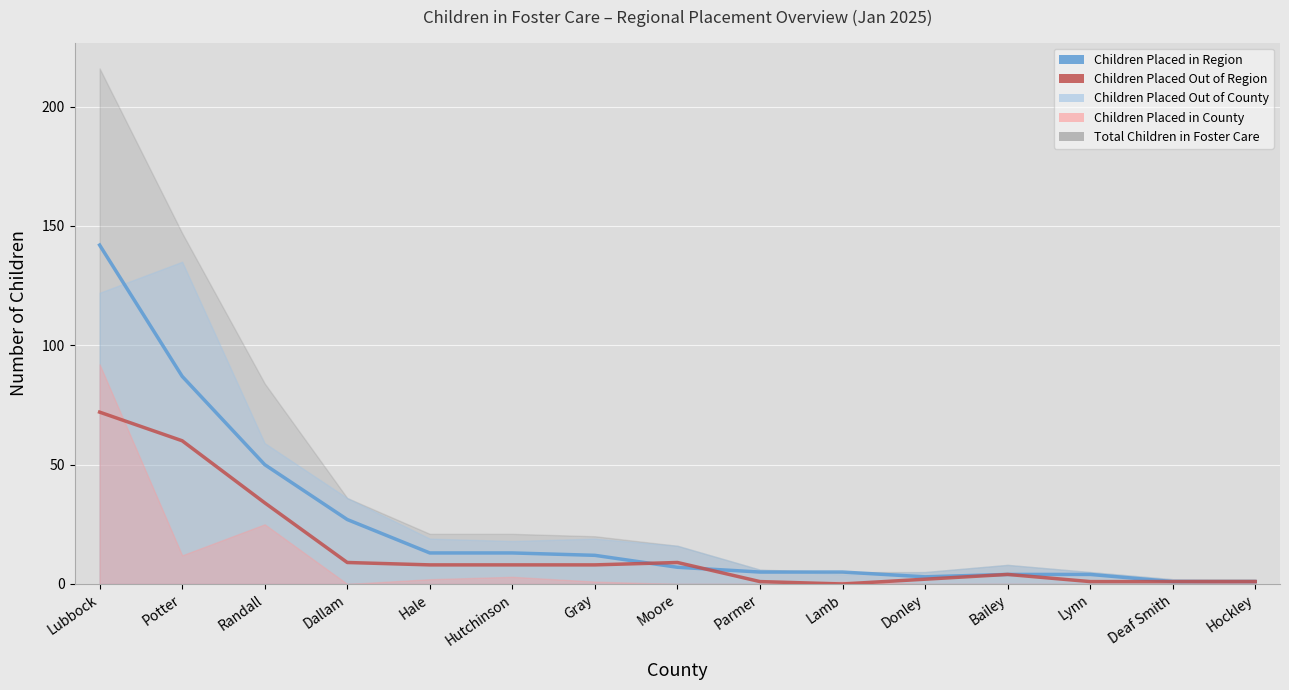

How many interior local peaks does the Children Placed Out of Region series have?

2